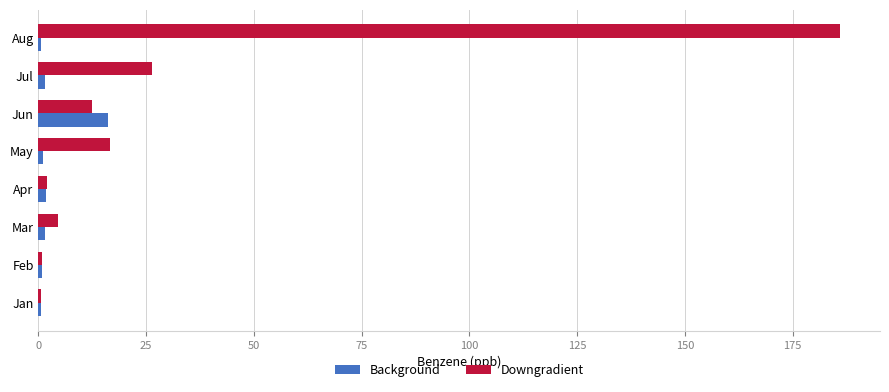

What are all the series names shown in the legend?

Background, Downgradient